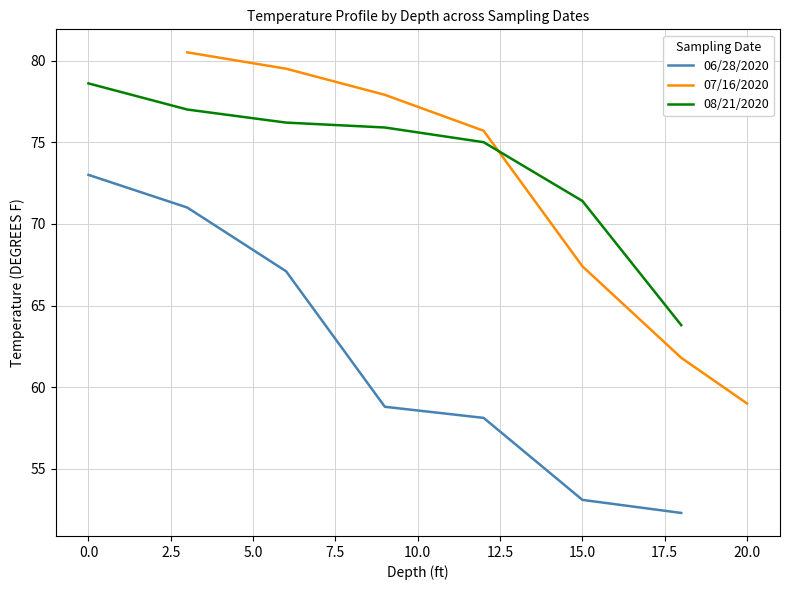

True or false: 06/28/2020 has more than 0 interior local peaks.

False